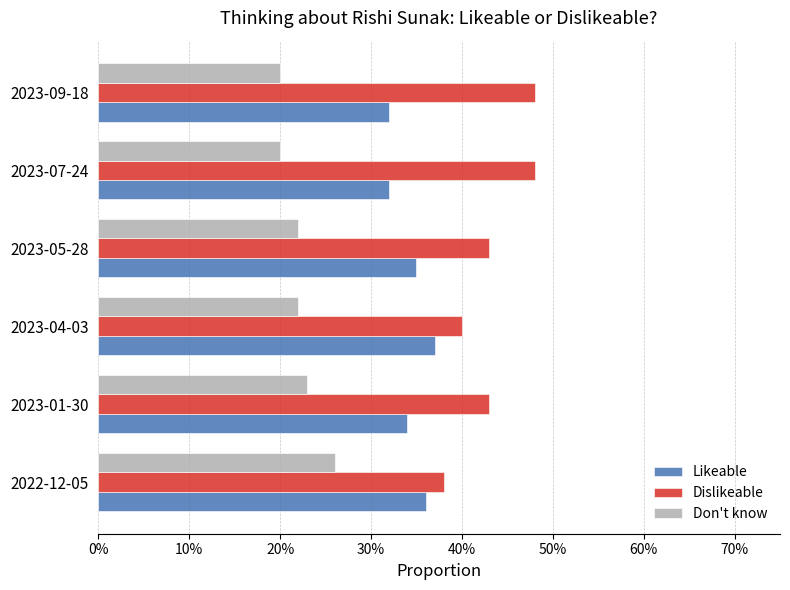

Reading right to left, extract all data points from this chart.

Likeable: 0.3	0.3	0.3	0.4	0.3	0.4
Dislikeable: 0.5	0.5	0.4	0.4	0.4	0.4
Don't know: 0.2	0.2	0.2	0.2	0.2	0.3